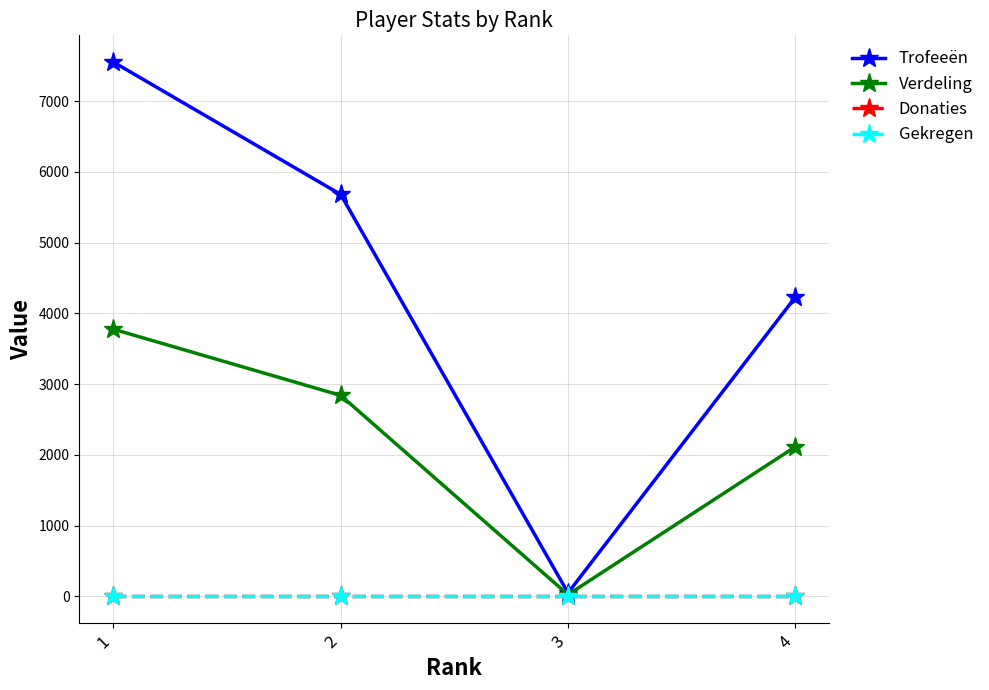

The value of Verdeling at 2 is 2841. True or false?

True